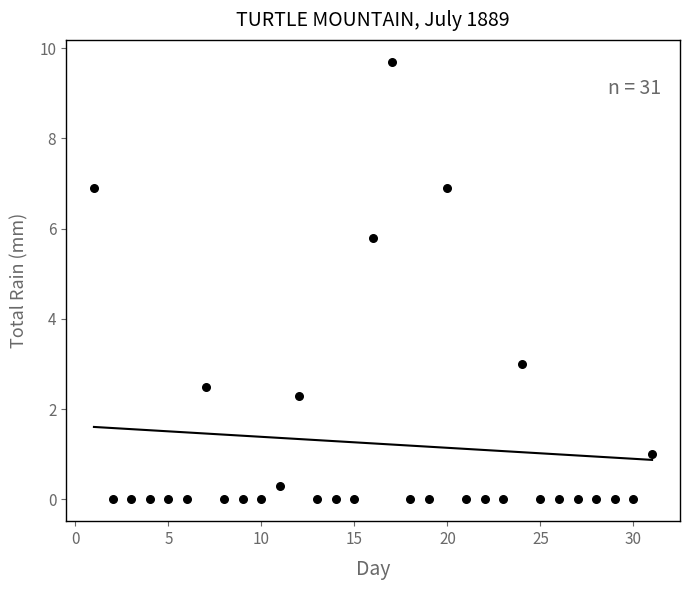

What Y value in the scatter plot is closest to 4?

3.0